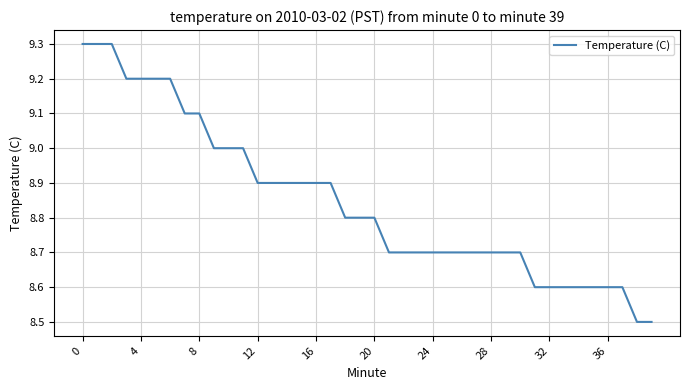

How many values are between 8 and 9?

31